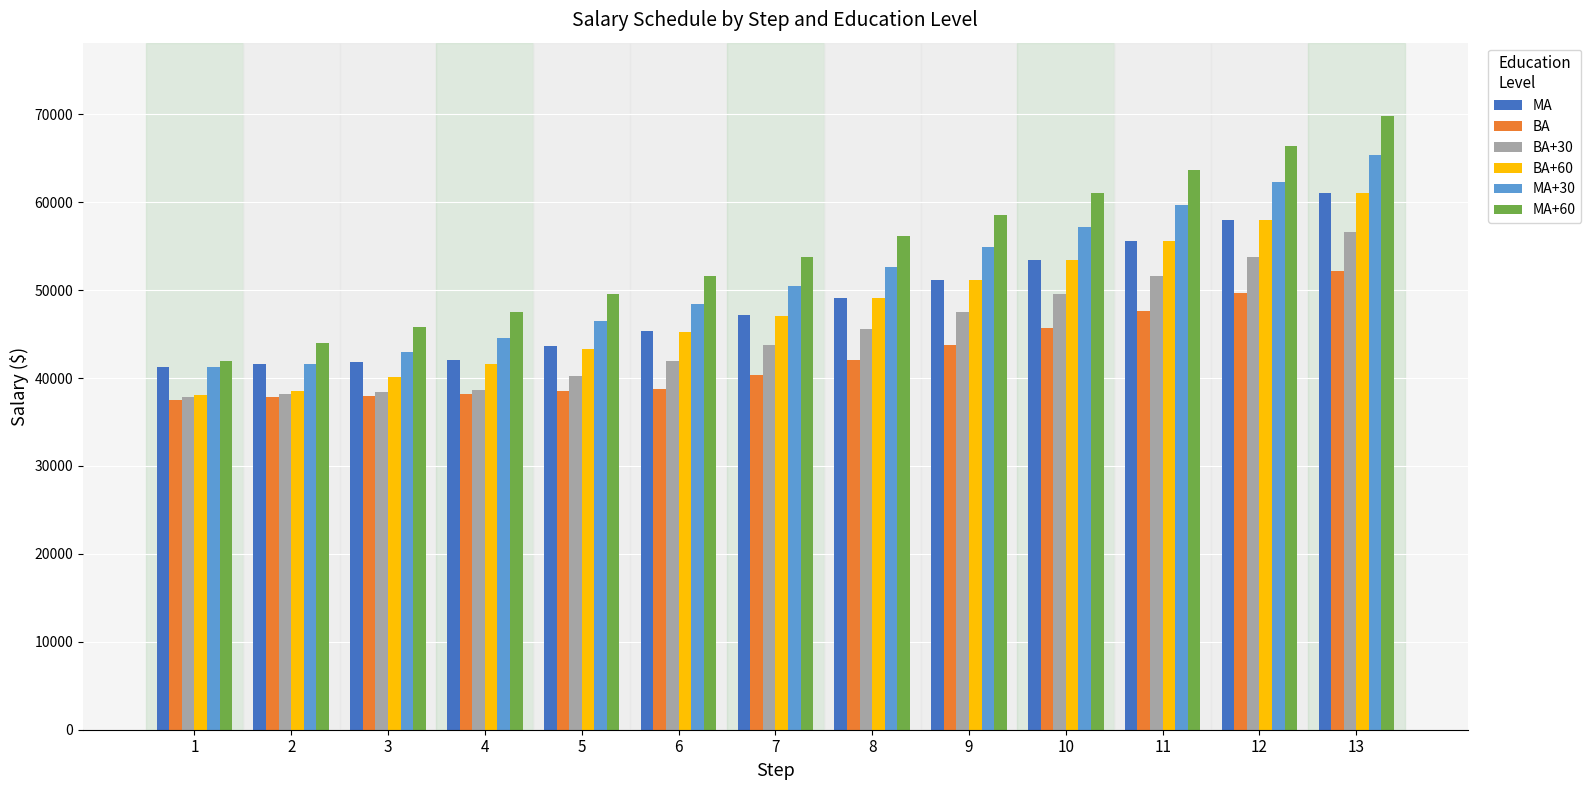

What is the difference between the second highest and second lowest values in the MA+60 series?

22443